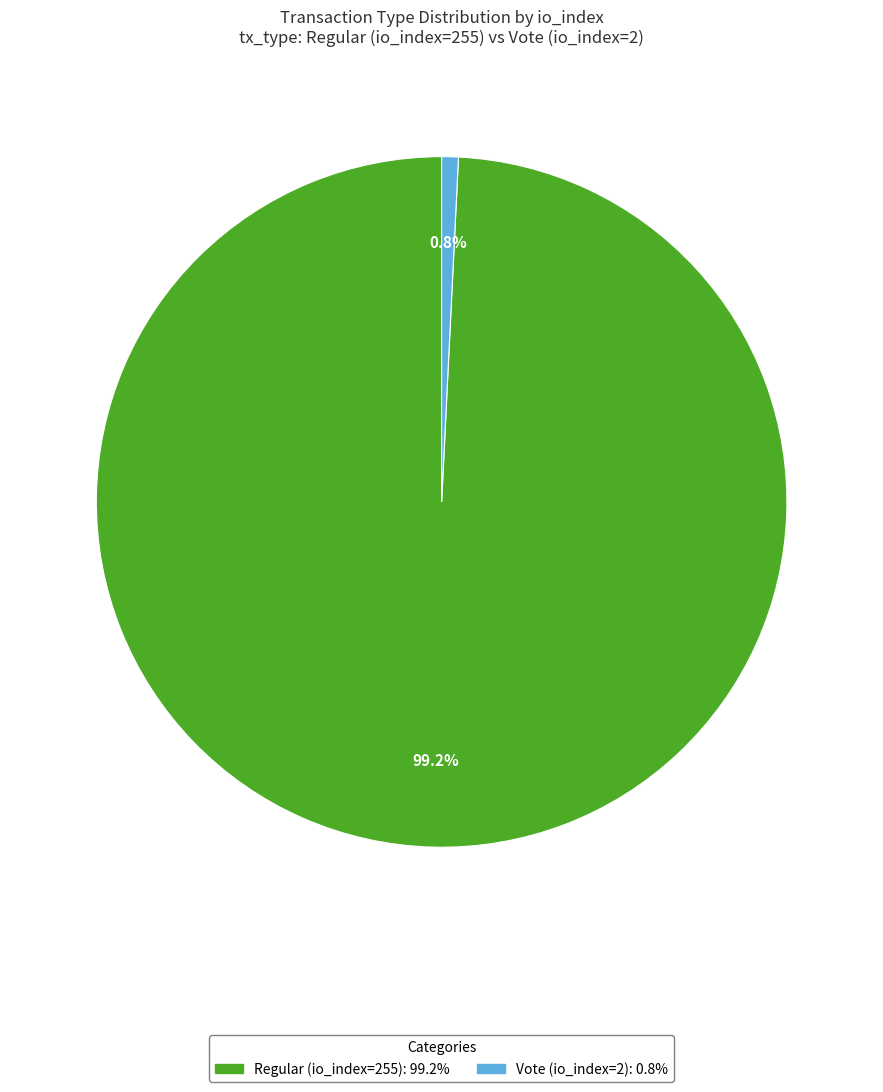

To the nearest percent, what portion does Regular (io_index=255) represent?

99%